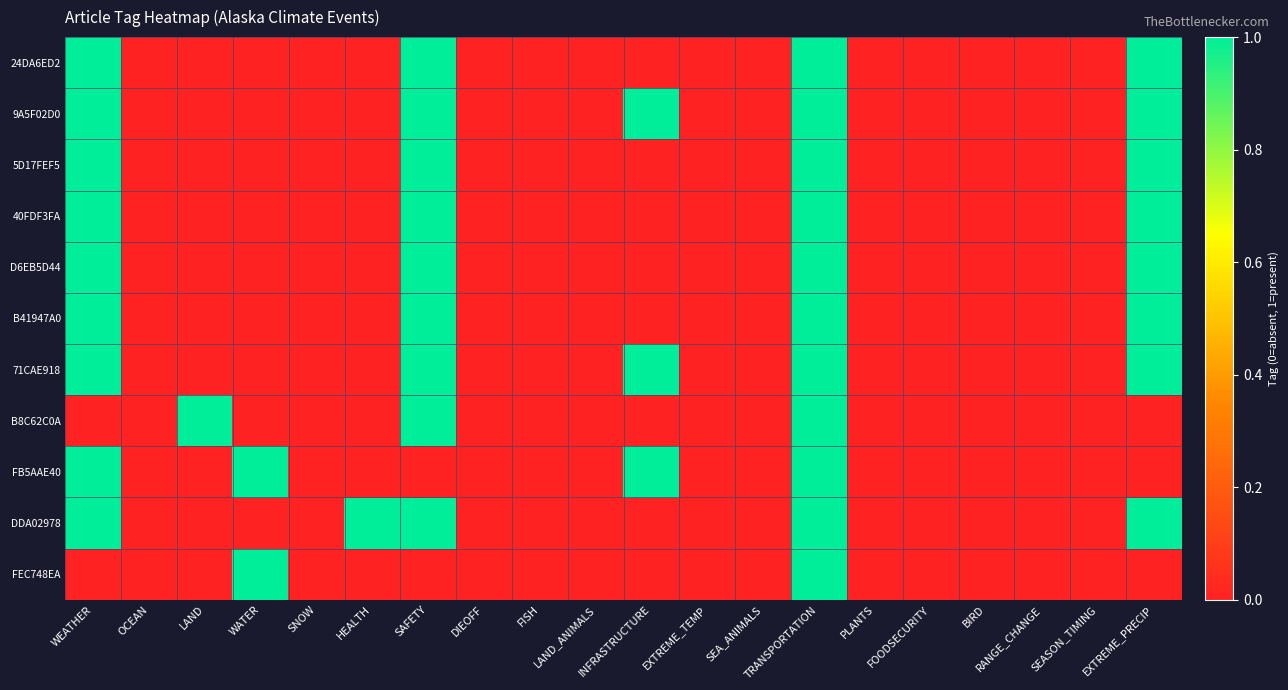

Reading left to right, what are all the values shown in this chart?

24DA6ED2: WEATHER=1	OCEAN=0	LAND=0	WATER=0	SNOW=0	HEALTH=0	SAFETY=1	DIEOFF=0	FISH=0	LAND_ANIMALS=0	INFRASTRUCTURE=0	EXTREME_TEMP=0	SEA_ANIMALS=0	TRANSPORTATION=1	PLANTS=0	FOODSECURITY=0	BIRD=0	RANGE_CHANGE=0	SEASON_TIMING=0	EXTREME_PRECIP=1
9A5F02D0: WEATHER=1	OCEAN=0	LAND=0	WATER=0	SNOW=0	HEALTH=0	SAFETY=1	DIEOFF=0	FISH=0	LAND_ANIMALS=0	INFRASTRUCTURE=1	EXTREME_TEMP=0	SEA_ANIMALS=0	TRANSPORTATION=1	PLANTS=0	FOODSECURITY=0	BIRD=0	RANGE_CHANGE=0	SEASON_TIMING=0	EXTREME_PRECIP=1
5D17FEF5: WEATHER=1	OCEAN=0	LAND=0	WATER=0	SNOW=0	HEALTH=0	SAFETY=1	DIEOFF=0	FISH=0	LAND_ANIMALS=0	INFRASTRUCTURE=0	EXTREME_TEMP=0	SEA_ANIMALS=0	TRANSPORTATION=1	PLANTS=0	FOODSECURITY=0	BIRD=0	RANGE_CHANGE=0	SEASON_TIMING=0	EXTREME_PRECIP=1
40FDF3FA: WEATHER=1	OCEAN=0	LAND=0	WATER=0	SNOW=0	HEALTH=0	SAFETY=1	DIEOFF=0	FISH=0	LAND_ANIMALS=0	INFRASTRUCTURE=0	EXTREME_TEMP=0	SEA_ANIMALS=0	TRANSPORTATION=1	PLANTS=0	FOODSECURITY=0	BIRD=0	RANGE_CHANGE=0	SEASON_TIMING=0	EXTREME_PRECIP=1
D6EB5D44: WEATHER=1	OCEAN=0	LAND=0	WATER=0	SNOW=0	HEALTH=0	SAFETY=1	DIEOFF=0	FISH=0	LAND_ANIMALS=0	INFRASTRUCTURE=0	EXTREME_TEMP=0	SEA_ANIMALS=0	TRANSPORTATION=1	PLANTS=0	FOODSECURITY=0	BIRD=0	RANGE_CHANGE=0	SEASON_TIMING=0	EXTREME_PRECIP=1
B41947A0: WEATHER=1	OCEAN=0	LAND=0	WATER=0	SNOW=0	HEALTH=0	SAFETY=1	DIEOFF=0	FISH=0	LAND_ANIMALS=0	INFRASTRUCTURE=0	EXTREME_TEMP=0	SEA_ANIMALS=0	TRANSPORTATION=1	PLANTS=0	FOODSECURITY=0	BIRD=0	RANGE_CHANGE=0	SEASON_TIMING=0	EXTREME_PRECIP=1
71CAE918: WEATHER=1	OCEAN=0	LAND=0	WATER=0	SNOW=0	HEALTH=0	SAFETY=1	DIEOFF=0	FISH=0	LAND_ANIMALS=0	INFRASTRUCTURE=1	EXTREME_TEMP=0	SEA_ANIMALS=0	TRANSPORTATION=1	PLANTS=0	FOODSECURITY=0	BIRD=0	RANGE_CHANGE=0	SEASON_TIMING=0	EXTREME_PRECIP=1
B8C62C0A: WEATHER=0	OCEAN=0	LAND=1	WATER=0	SNOW=0	HEALTH=0	SAFETY=1	DIEOFF=0	FISH=0	LAND_ANIMALS=0	INFRASTRUCTURE=0	EXTREME_TEMP=0	SEA_ANIMALS=0	TRANSPORTATION=1	PLANTS=0	FOODSECURITY=0	BIRD=0	RANGE_CHANGE=0	SEASON_TIMING=0	EXTREME_PRECIP=0
FB5AAE40: WEATHER=1	OCEAN=0	LAND=0	WATER=1	SNOW=0	HEALTH=0	SAFETY=0	DIEOFF=0	FISH=0	LAND_ANIMALS=0	INFRASTRUCTURE=1	EXTREME_TEMP=0	SEA_ANIMALS=0	TRANSPORTATION=1	PLANTS=0	FOODSECURITY=0	BIRD=0	RANGE_CHANGE=0	SEASON_TIMING=0	EXTREME_PRECIP=0
DDA02978: WEATHER=1	OCEAN=0	LAND=0	WATER=0	SNOW=0	HEALTH=1	SAFETY=1	DIEOFF=0	FISH=0	LAND_ANIMALS=0	INFRASTRUCTURE=0	EXTREME_TEMP=0	SEA_ANIMALS=0	TRANSPORTATION=1	PLANTS=0	FOODSECURITY=0	BIRD=0	RANGE_CHANGE=0	SEASON_TIMING=0	EXTREME_PRECIP=1
FEC748EA: WEATHER=0	OCEAN=0	LAND=0	WATER=1	SNOW=0	HEALTH=0	SAFETY=0	DIEOFF=0	FISH=0	LAND_ANIMALS=0	INFRASTRUCTURE=0	EXTREME_TEMP=0	SEA_ANIMALS=0	TRANSPORTATION=1	PLANTS=0	FOODSECURITY=0	BIRD=0	RANGE_CHANGE=0	SEASON_TIMING=0	EXTREME_PRECIP=0